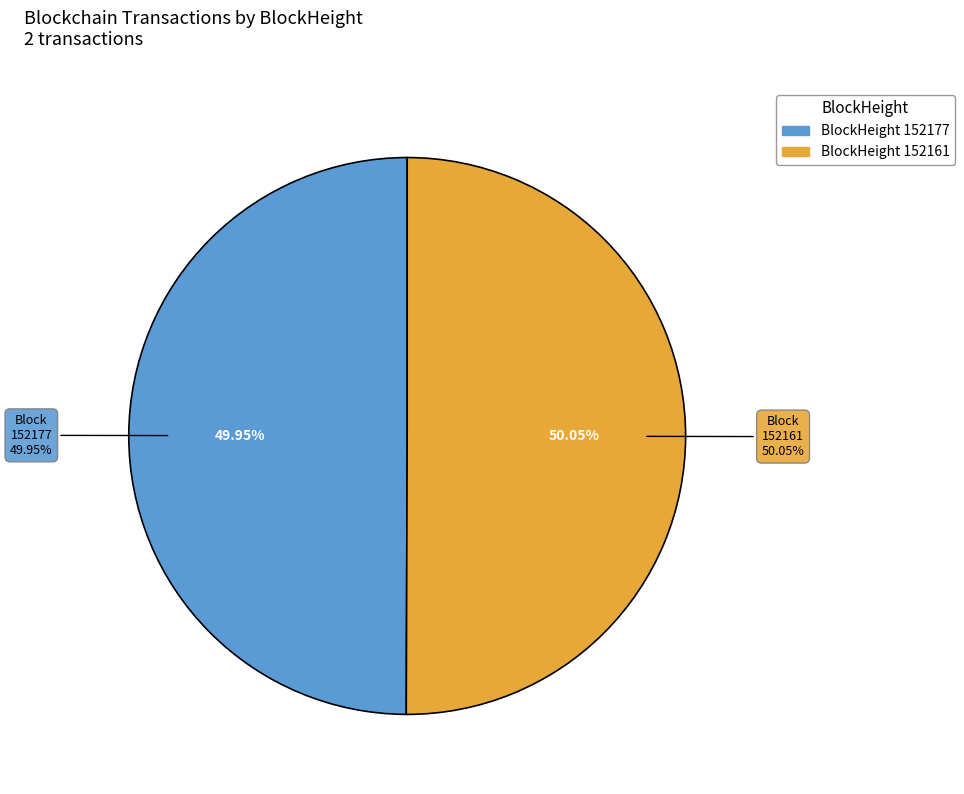

Count the number of slices in the pie.

2